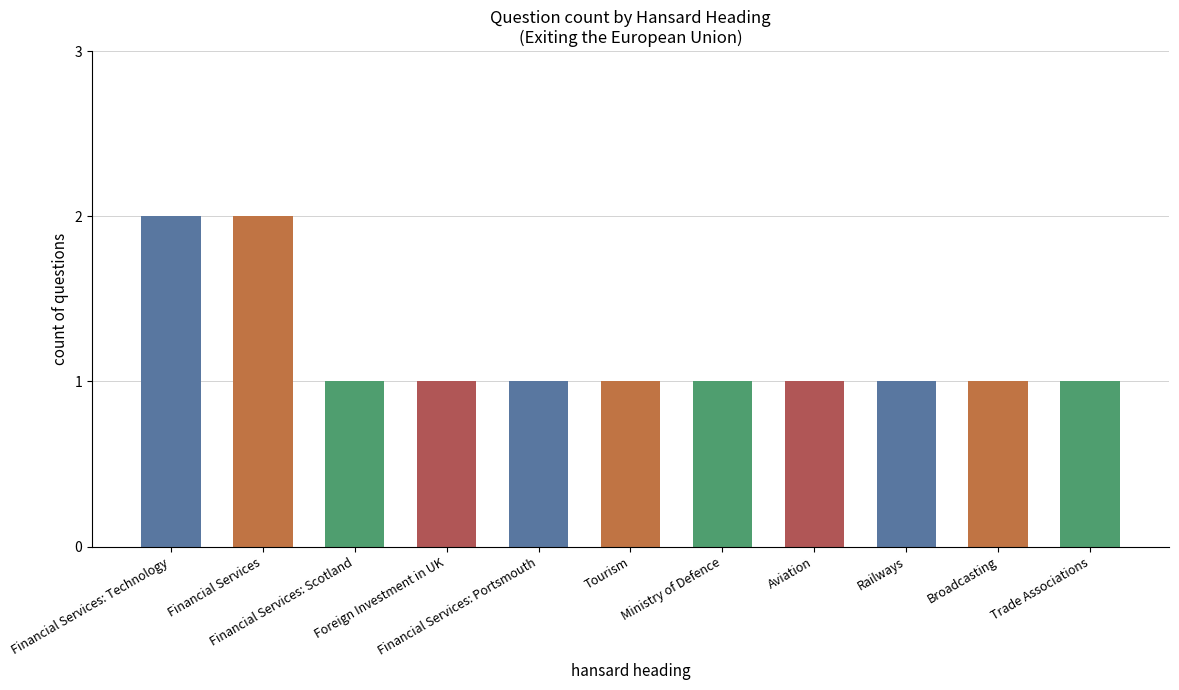

What is the value of the 5th bar from the left?

1